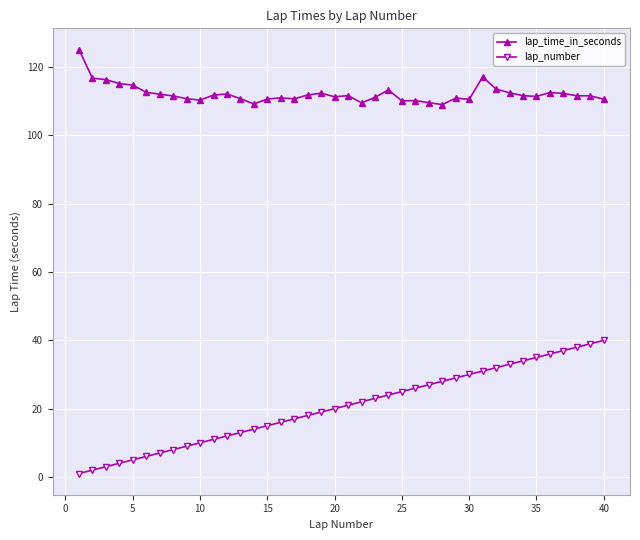

True or false: lap_number and lap_time_in_seconds intersect in this chart.

False